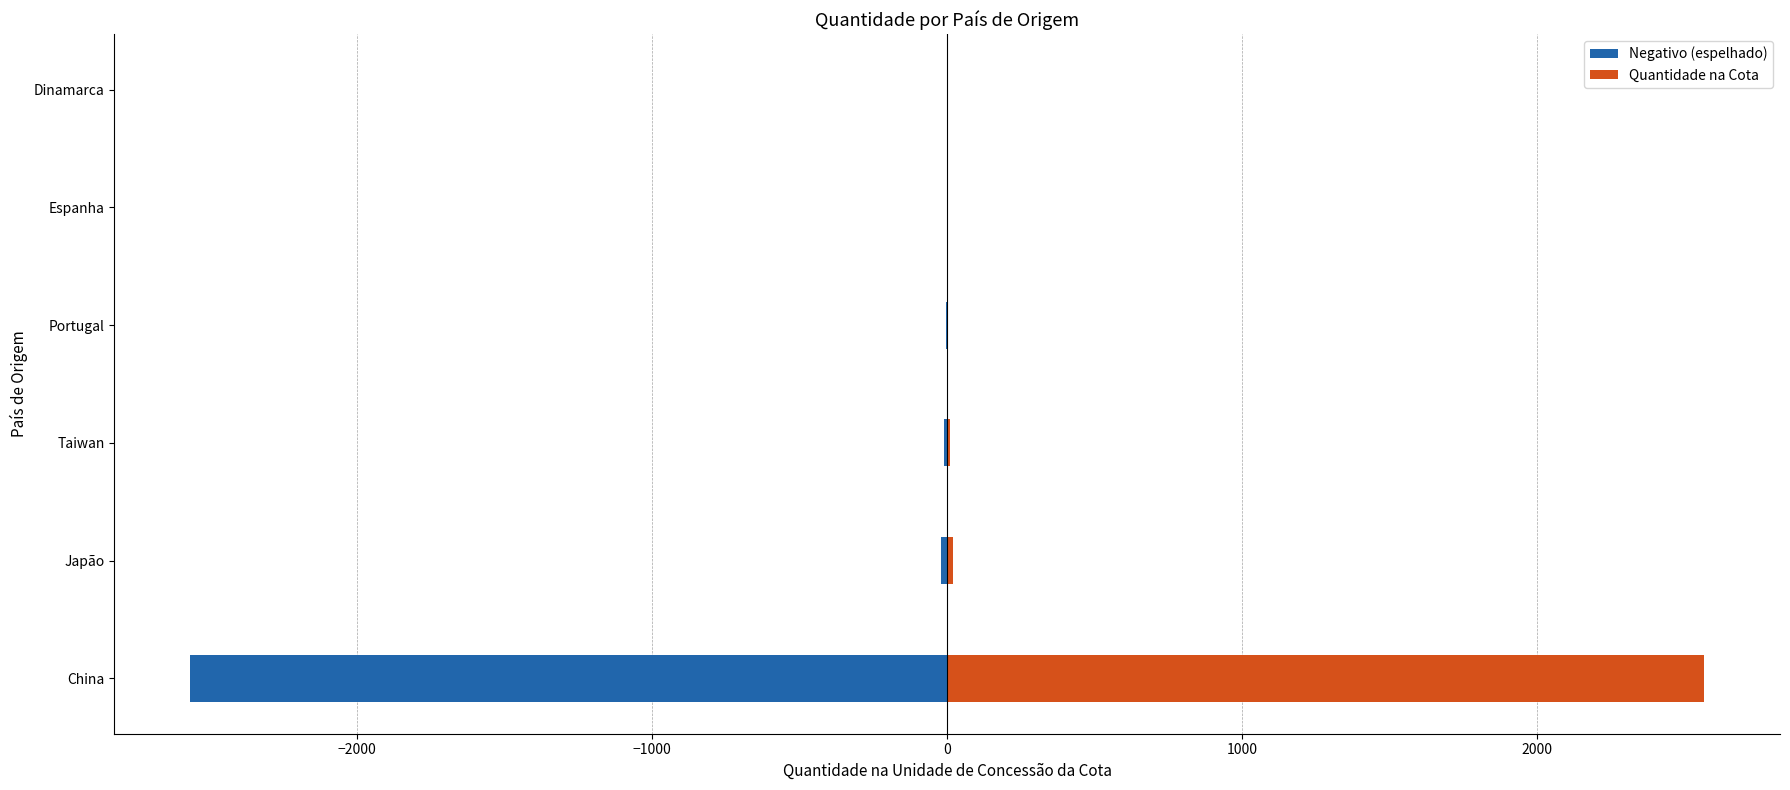

Read the Quantidade na Cota value at China.

2566.5